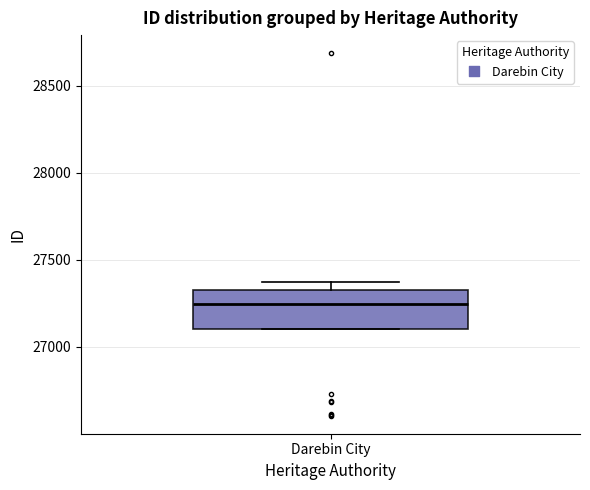

Read this box plot against the y-axis: the position of the median line, the range covered by the box, and the ends of both whiskers. The values are not printed on the chart, so give them approximately, as read against the axis.

median 27250, box 27100 to 27350, whiskers 27100 to 27400